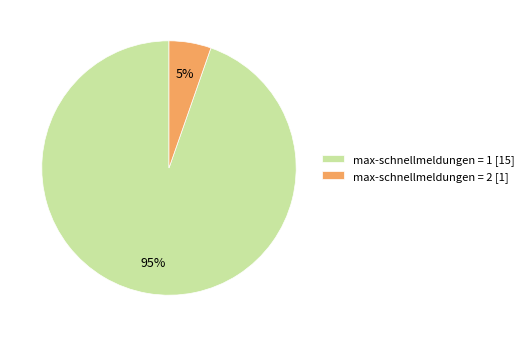

Is the sum of max-schnellmeldungen = 1 [15] and max-schnellmeldungen = 2 [1] greater than half?

Yes